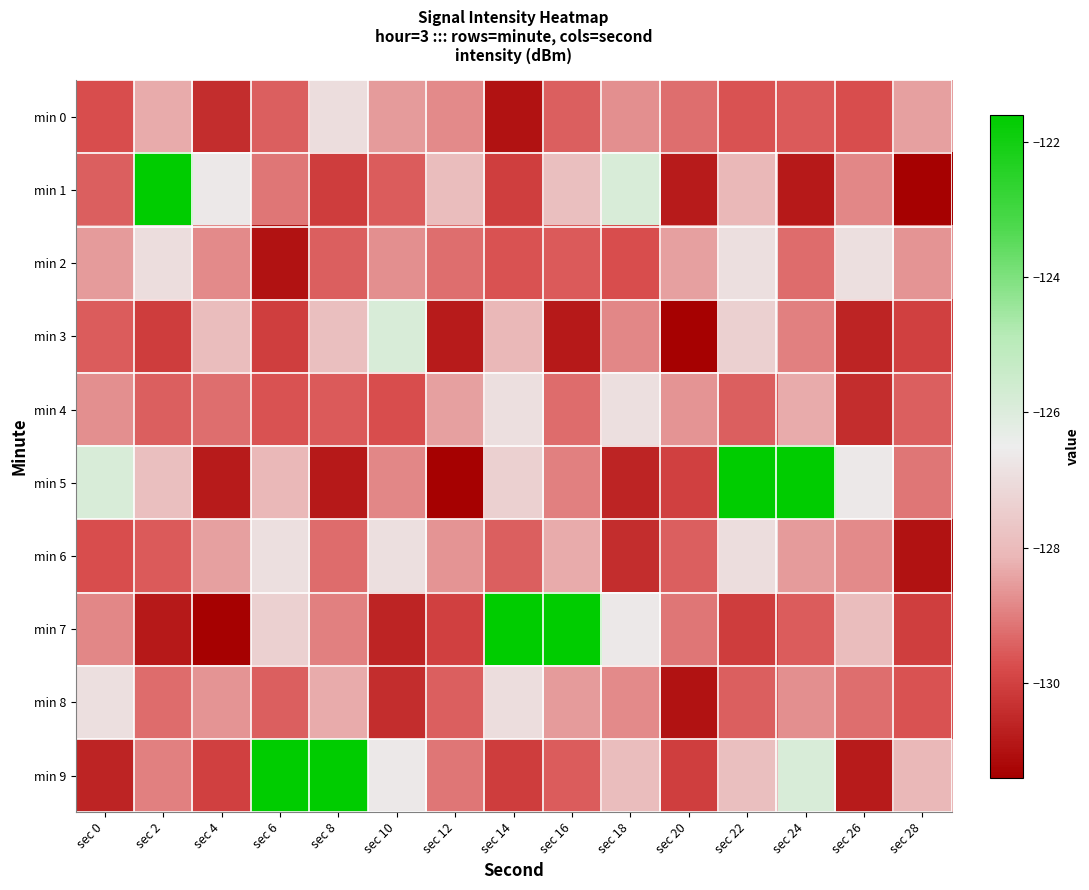

Reading left to right, extract all data points from this chart.

min 0: sec 0=-129.7	sec 2=-128.3	sec 4=-130.4	sec 6=-129.5	sec 8=-127.0	sec 10=-128.6	sec 12=-128.8	sec 14=-131.0	sec 16=-129.4	sec 18=-128.7	sec 20=-129.2	sec 22=-129.6	sec 24=-129.5	sec 26=-129.7	sec 28=-128.5
min 1: sec 0=-129.5	sec 2=-121.6	sec 4=-126.6	sec 6=-129.1	sec 8=-130.1	sec 10=-129.5	sec 12=-127.9	sec 14=-130.0	sec 16=-127.9	sec 18=-125.9	sec 20=-130.8	sec 22=-128.1	sec 24=-130.8	sec 26=-128.8	sec 28=-131.3
min 2: sec 0=-128.6	sec 2=-127.0	sec 4=-128.8	sec 6=-131.0	sec 8=-129.4	sec 10=-128.7	sec 12=-129.2	sec 14=-129.6	sec 16=-129.5	sec 18=-129.7	sec 20=-128.5	sec 22=-126.9	sec 24=-129.3	sec 26=-126.9	sec 28=-128.7
min 3: sec 0=-129.5	sec 2=-130.1	sec 4=-127.9	sec 6=-130.0	sec 8=-127.9	sec 10=-125.9	sec 12=-130.8	sec 14=-128.1	sec 16=-130.8	sec 18=-128.8	sec 20=-131.3	sec 22=-127.4	sec 24=-129.0	sec 26=-130.6	sec 28=-130.0
min 4: sec 0=-128.7	sec 2=-129.4	sec 4=-129.2	sec 6=-129.6	sec 8=-129.5	sec 10=-129.7	sec 12=-128.5	sec 14=-126.9	sec 16=-129.3	sec 18=-126.9	sec 20=-128.7	sec 22=-129.5	sec 24=-128.3	sec 26=-130.4	sec 28=-129.5
min 5: sec 0=-125.9	sec 2=-127.9	sec 4=-130.8	sec 6=-128.1	sec 8=-130.8	sec 10=-128.8	sec 12=-131.3	sec 14=-127.4	sec 16=-129.0	sec 18=-130.6	sec 20=-130.0	sec 22=-121.6	sec 24=-121.6	sec 26=-126.6	sec 28=-129.1
min 6: sec 0=-129.7	sec 2=-129.5	sec 4=-128.5	sec 6=-126.9	sec 8=-129.3	sec 10=-126.9	sec 12=-128.7	sec 14=-129.5	sec 16=-128.3	sec 18=-130.4	sec 20=-129.5	sec 22=-127.0	sec 24=-128.6	sec 26=-128.8	sec 28=-131.0
min 7: sec 0=-128.8	sec 2=-130.8	sec 4=-131.3	sec 6=-127.4	sec 8=-129.0	sec 10=-130.6	sec 12=-130.0	sec 14=-121.6	sec 16=-121.6	sec 18=-126.6	sec 20=-129.1	sec 22=-130.1	sec 24=-129.5	sec 26=-127.9	sec 28=-130.0
min 8: sec 0=-126.9	sec 2=-129.3	sec 4=-128.7	sec 6=-129.5	sec 8=-128.3	sec 10=-130.4	sec 12=-129.5	sec 14=-127.0	sec 16=-128.6	sec 18=-128.8	sec 20=-131.0	sec 22=-129.4	sec 24=-128.7	sec 26=-129.2	sec 28=-129.6
min 9: sec 0=-130.6	sec 2=-129.0	sec 4=-130.0	sec 6=-121.6	sec 8=-121.6	sec 10=-126.6	sec 12=-129.1	sec 14=-130.1	sec 16=-129.5	sec 18=-127.9	sec 20=-130.0	sec 22=-127.9	sec 24=-125.9	sec 26=-130.8	sec 28=-128.1